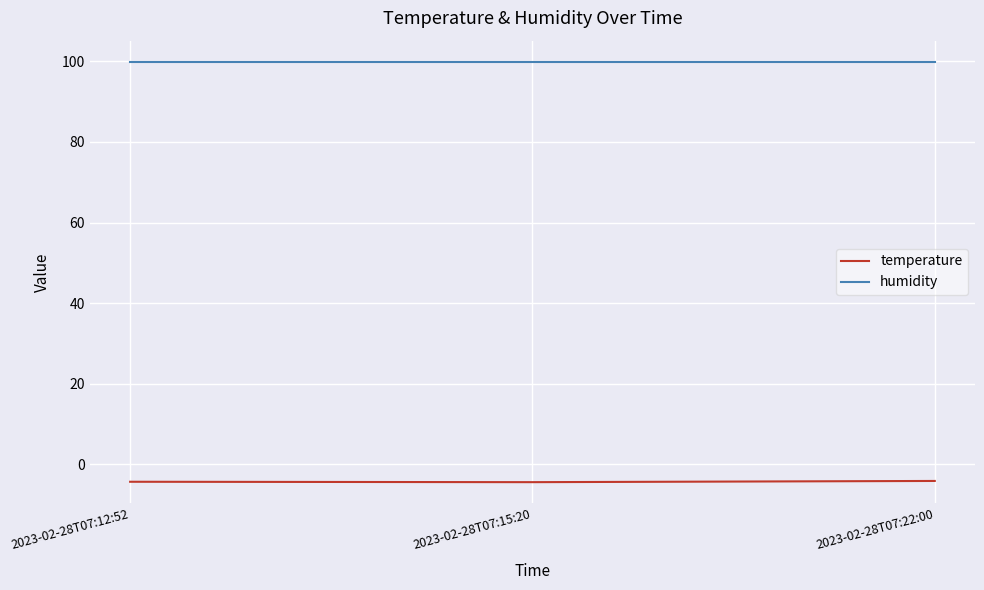

What is the average value of the humidity series?

99.9